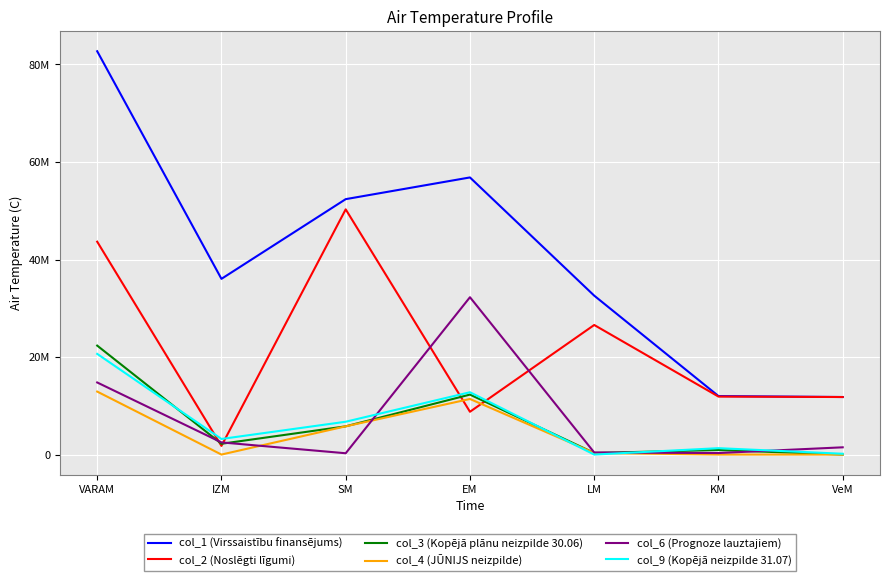

Between LM and KM, which is larger?

LM